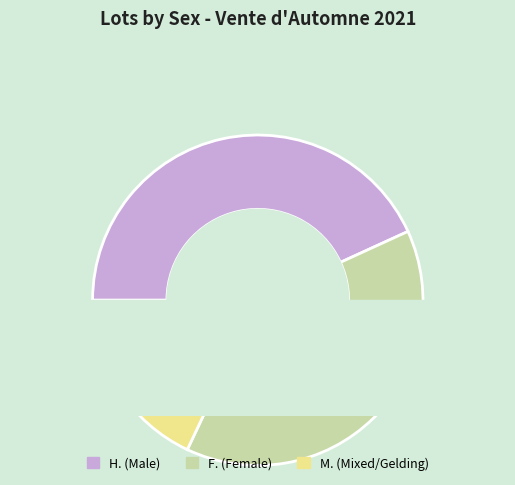

To the nearest percent, what portion does H. represent?

43%